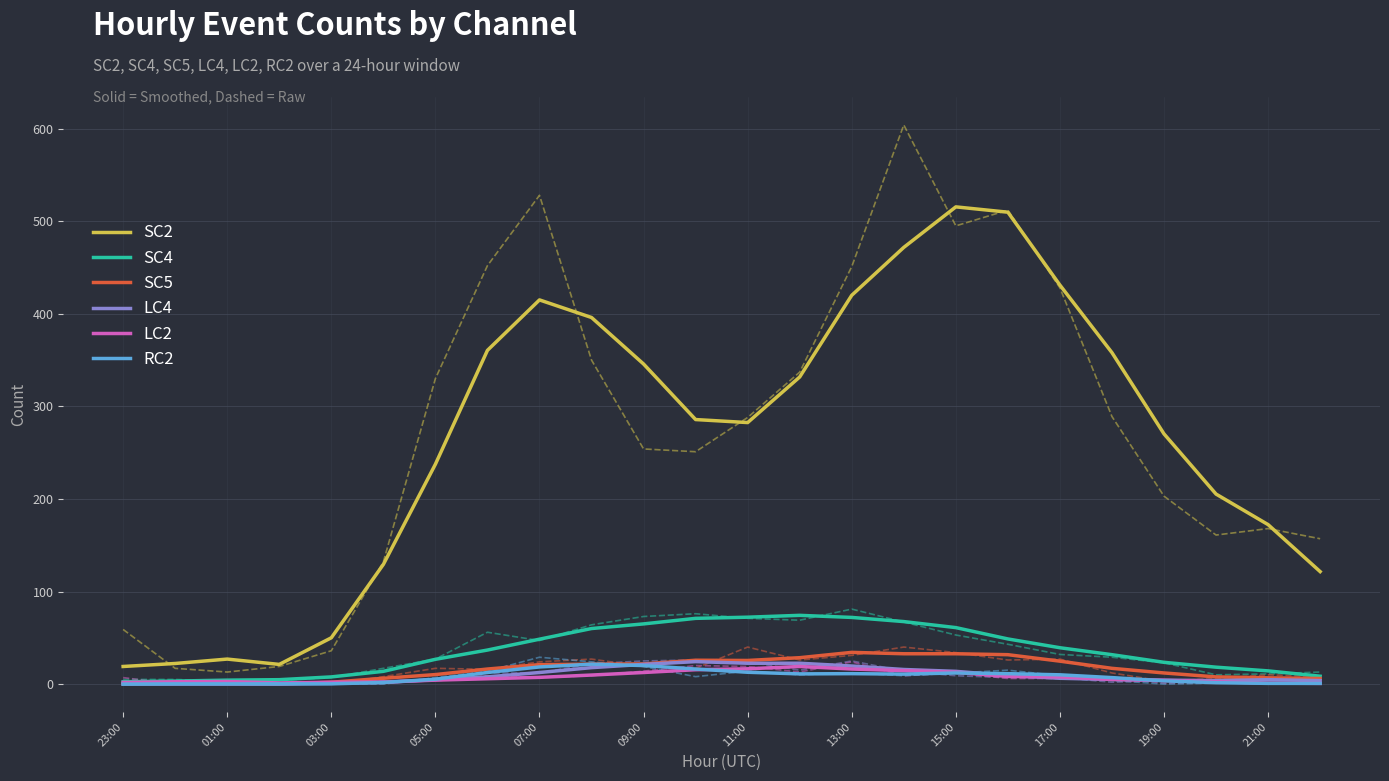

True or false: LC2 and SC2 cross at least once.

False